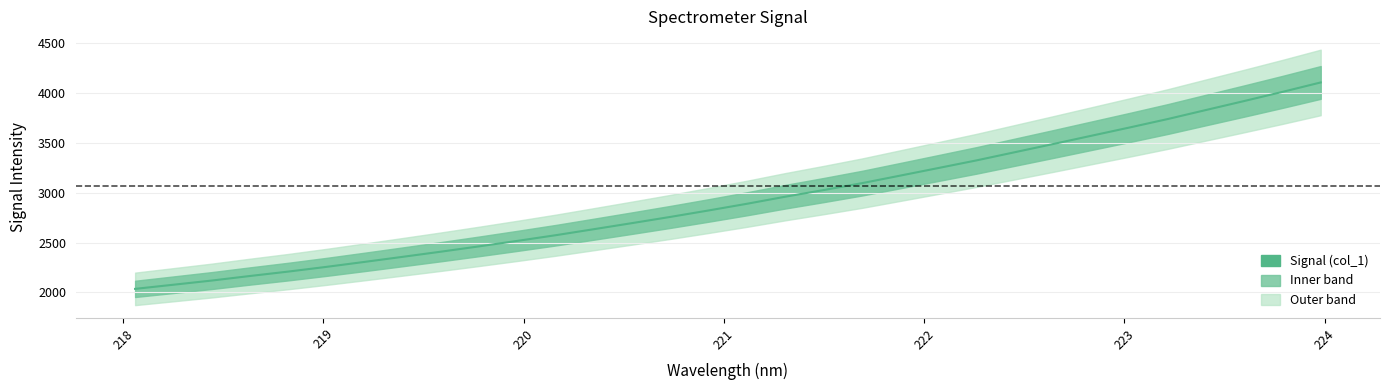

What is the greatest value displayed?

4104.4